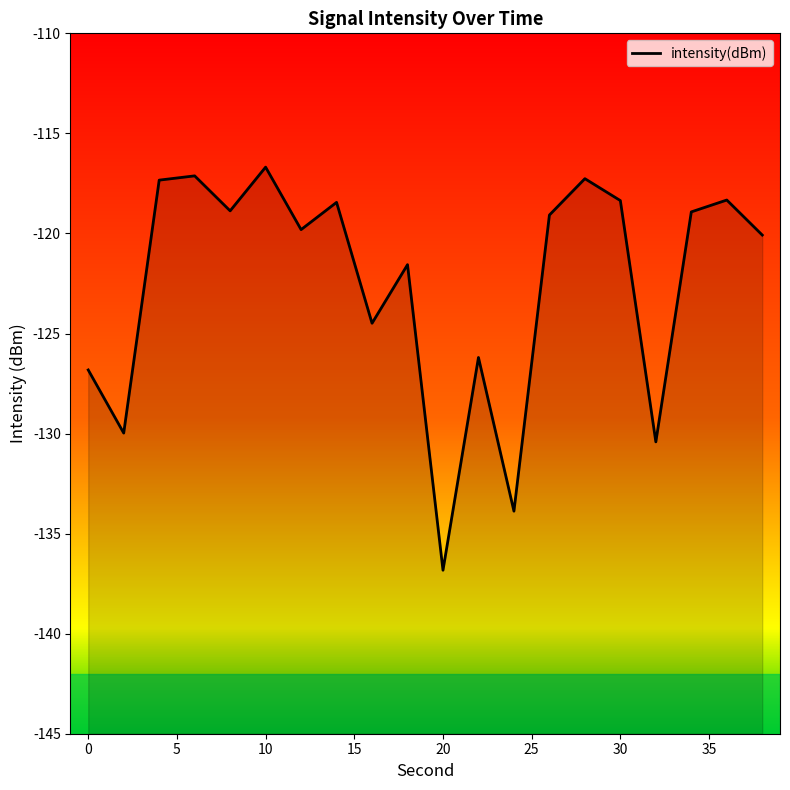

How many data points are less than -119?

11